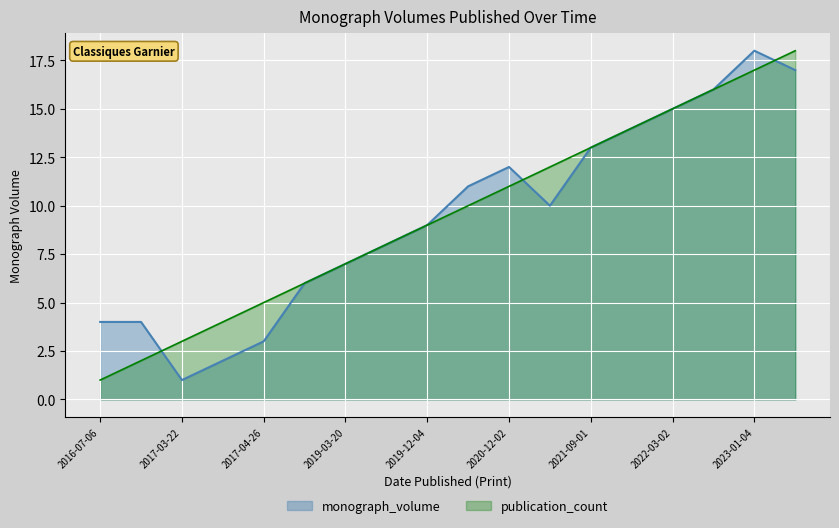

True or false: publication_count has a value of 2 at 2019-03-20.

False